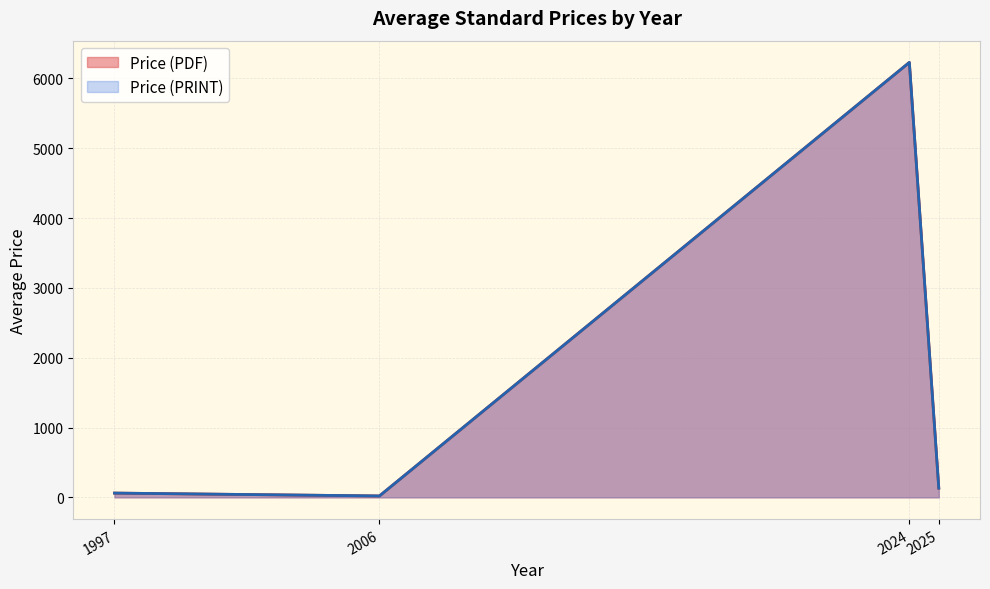

What is the lowest value of the Price (PDF) series?

20.0